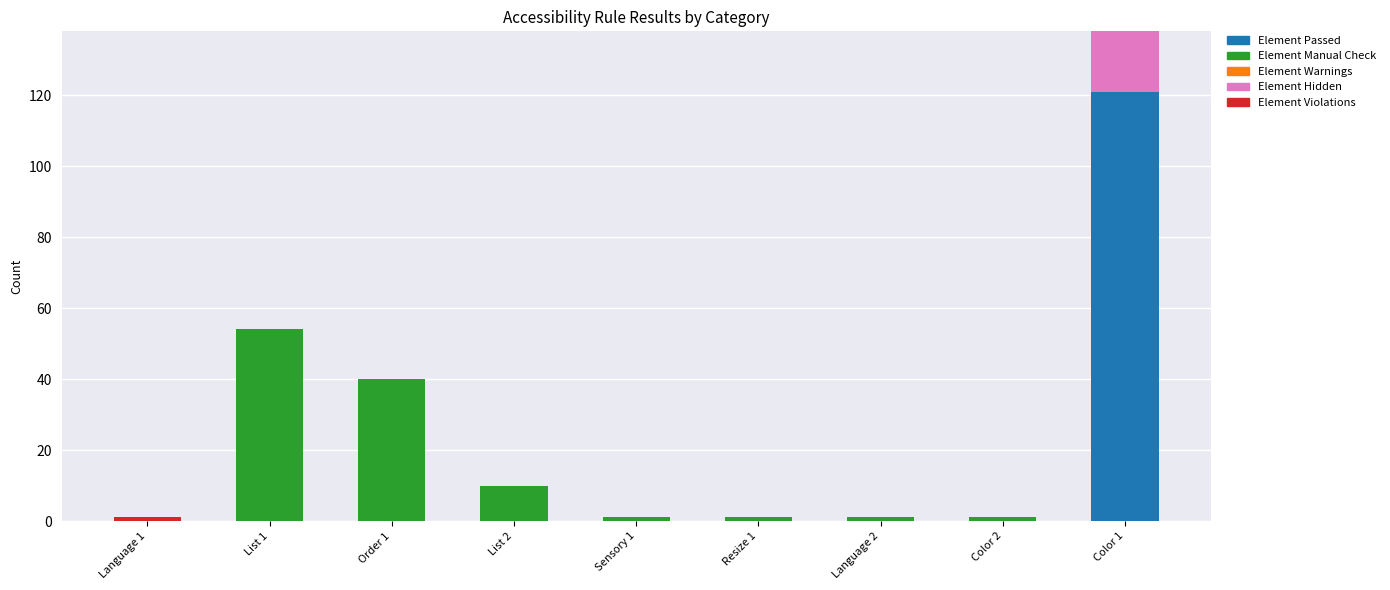

What is the highest value of the Element Passed series?

121